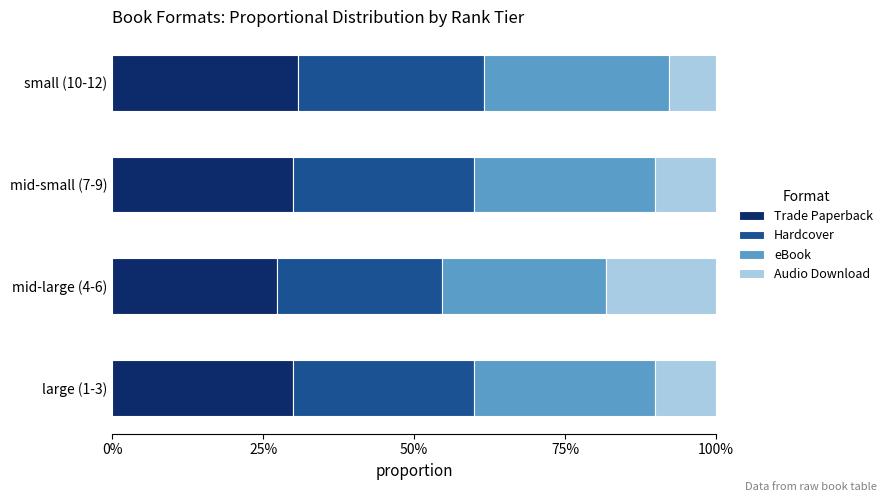

List the series in order of their peak value, lowest first.

Audio Download, Trade Paperback, eBook, Hardcover